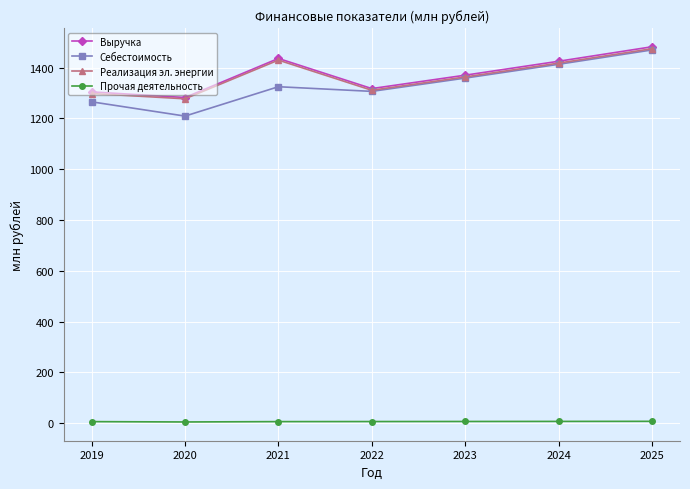

In Себестоимость, how many points are higher than both neighbors (excluding endpoints)?

1